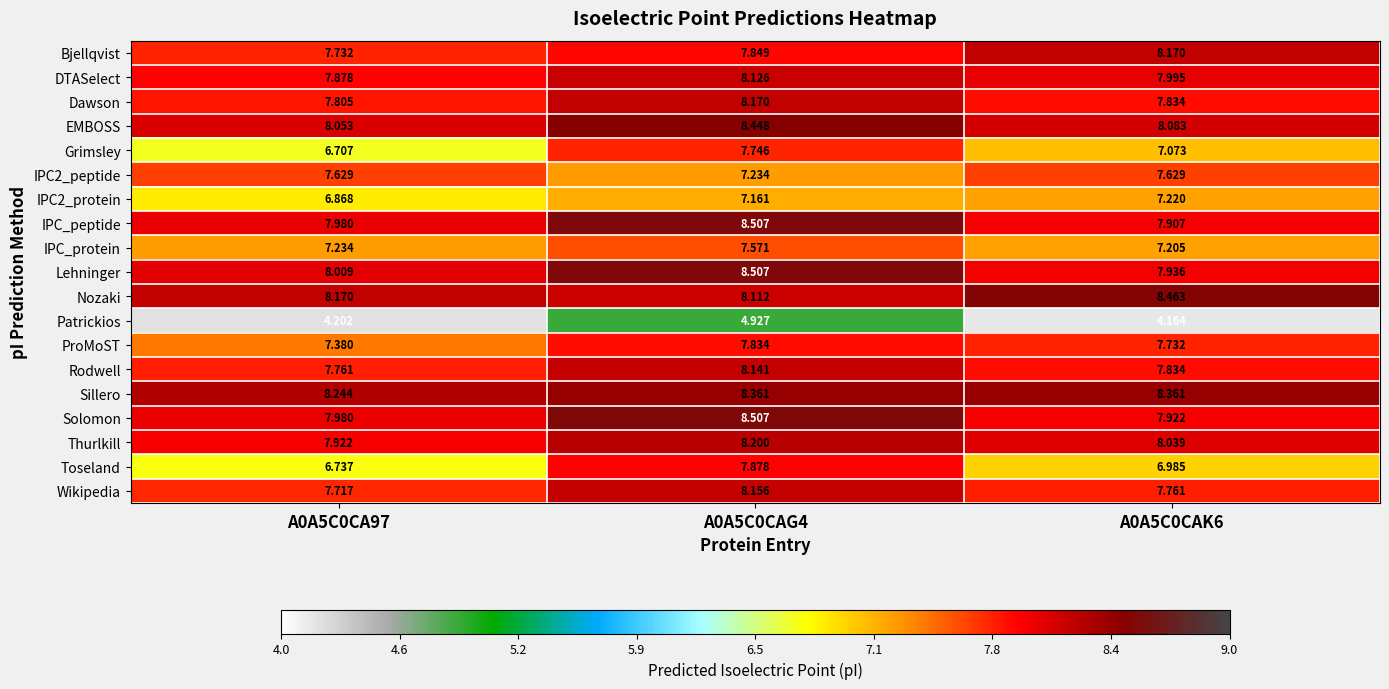

Which series has the largest total across all categories?

Sillero